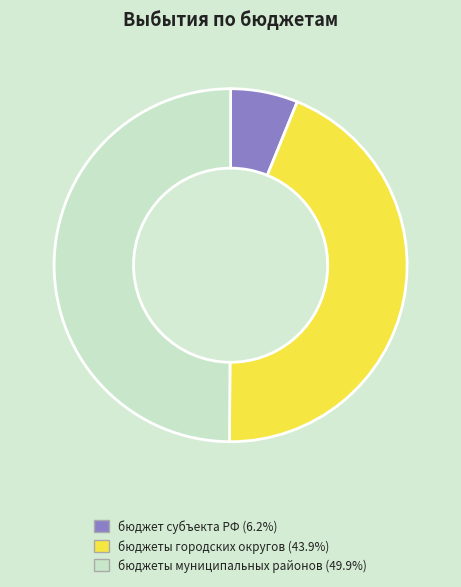

Do бюджет субъекта РФ (6.2%) and бюджеты муниципальных районов (49.9%) together represent more than half of the pie?

Yes